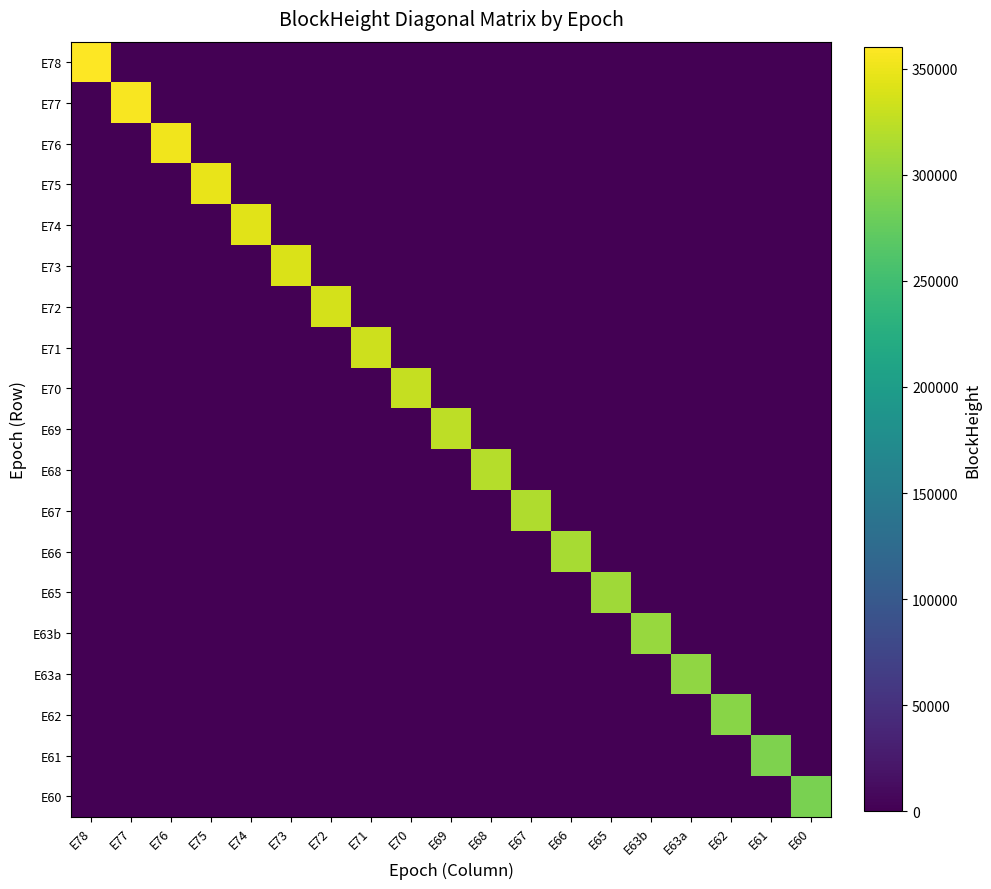

The value of E68 at E65 is 129251. True or false?

False